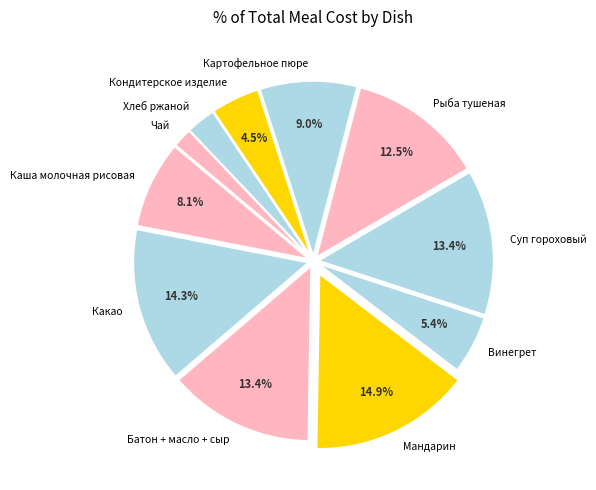

Which slice is the smallest?

Чай